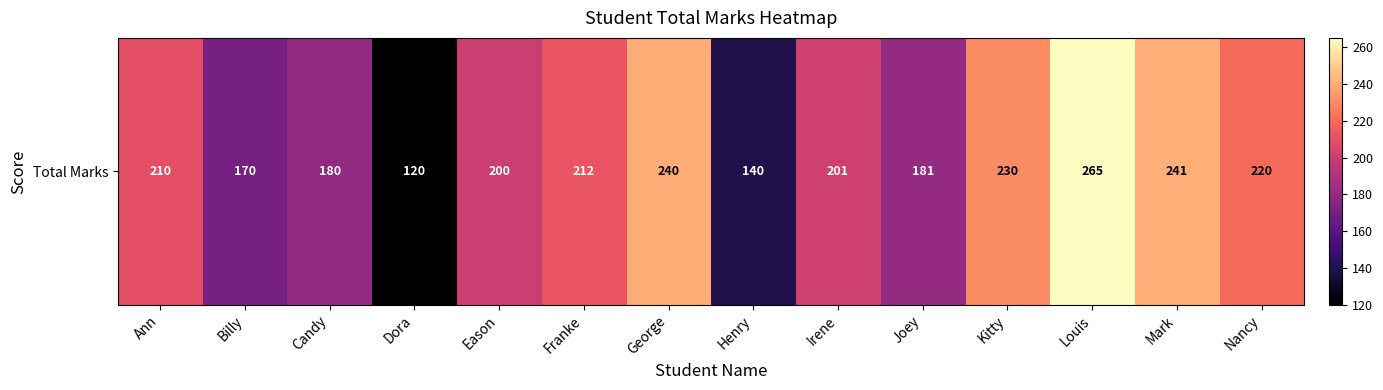

What is the approximate value at Billy?

170